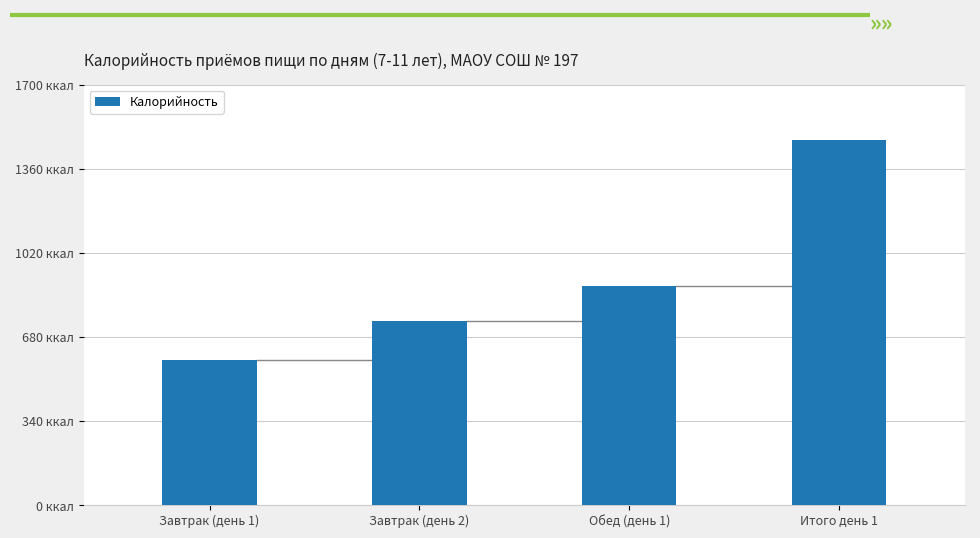

What is the sum of the values at Завтрак (день 1) and Итого день 1?

2061.4